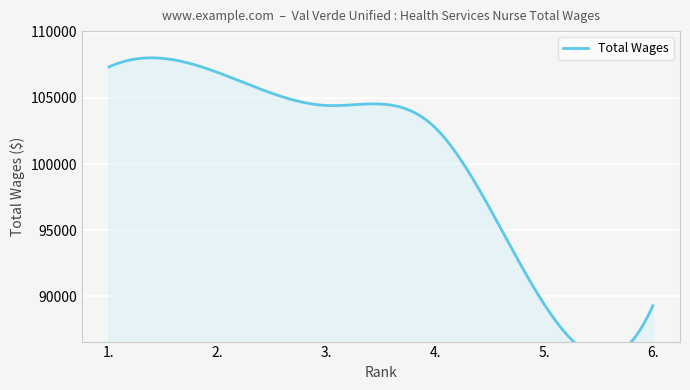

Read the value at 3..

104430